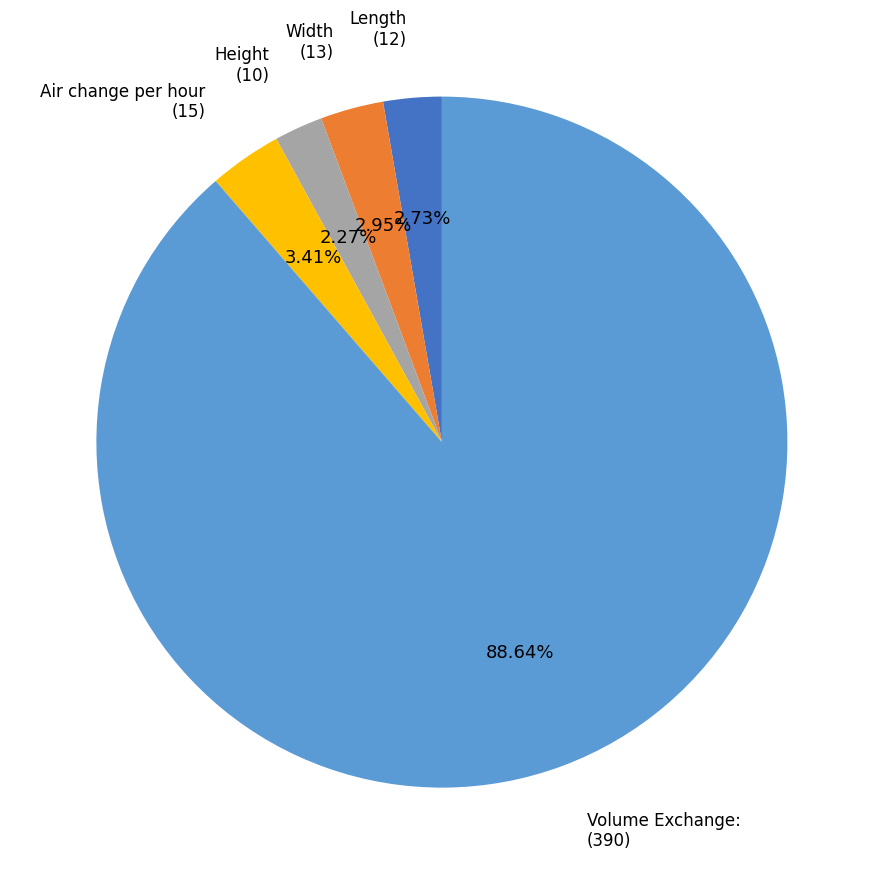

Count the number of slices in the pie.

5